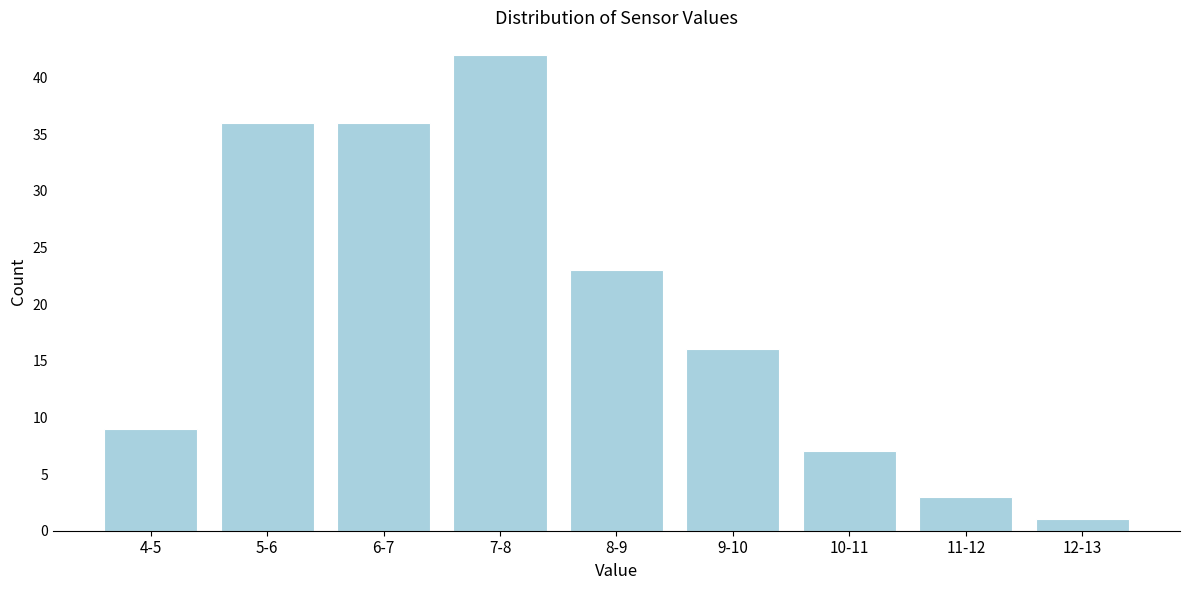

Reading left to right, transcribe all the data shown in this chart.

9	36	36	42	23	16	7	3	1